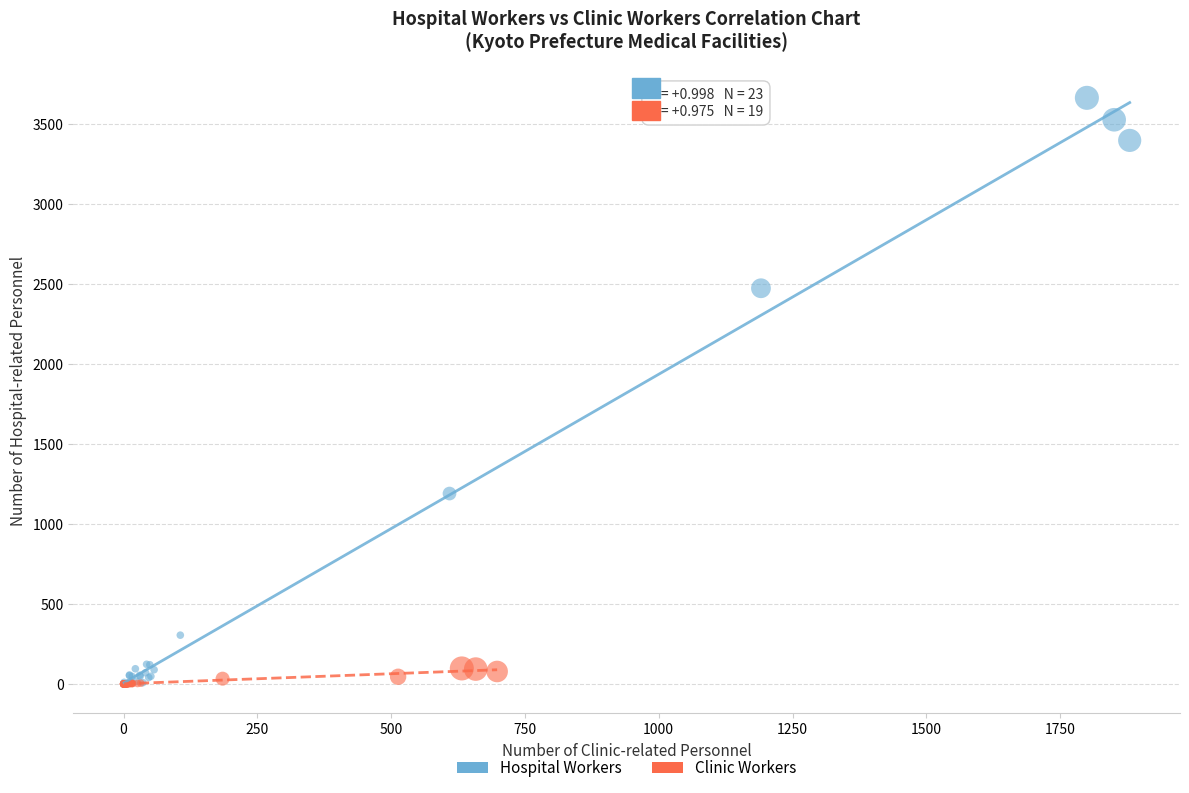

Which series has the widest spread of Y values?

Hospital Workers